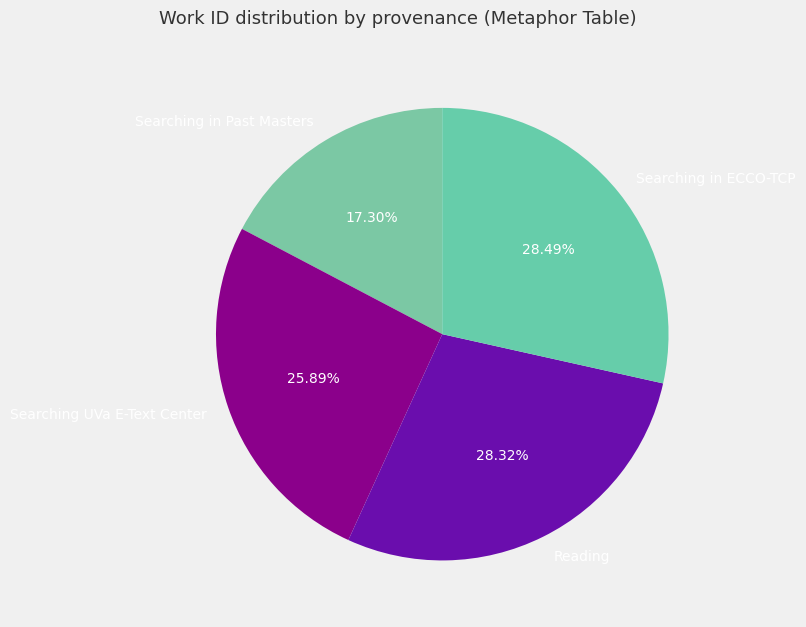

To the nearest percent, what is the difference between the largest and smallest slice percentages?

11%